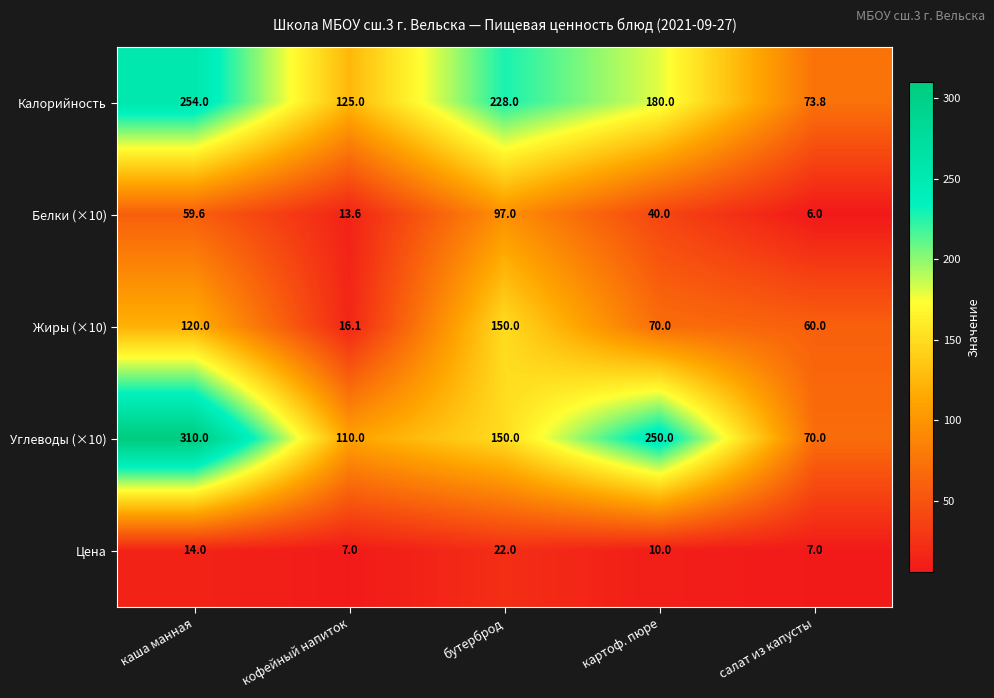

Which series changed the most between кофейный напиток and салат из капусты?

Калорийность